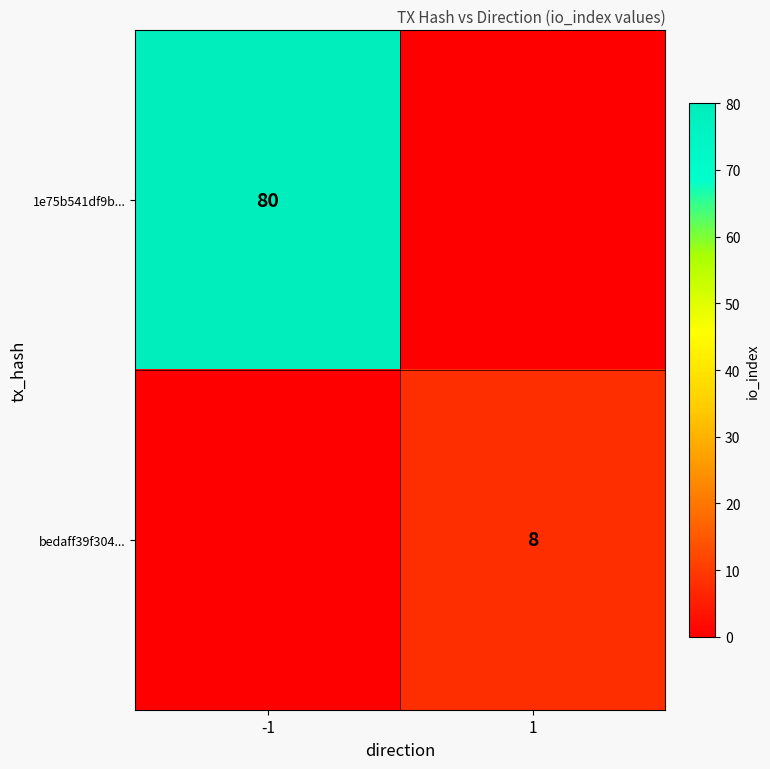

True or false: 1e75b541df9b... has a value of 136 at -1.

False